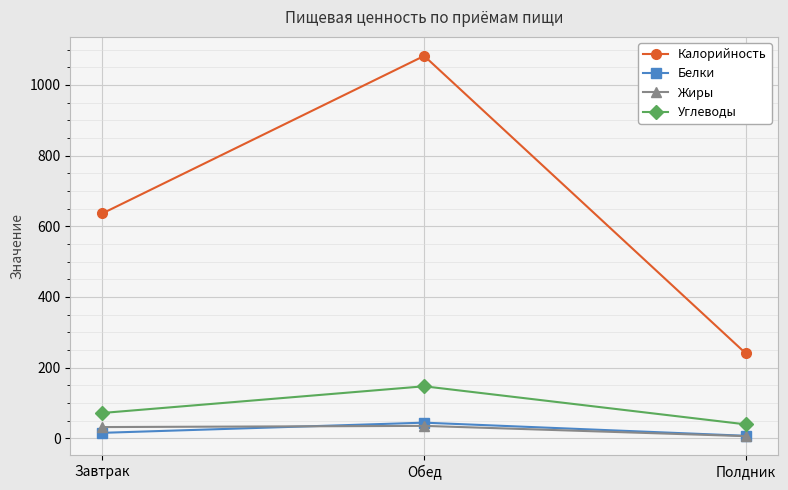

What is the label of the 2nd point from the left?

Обед